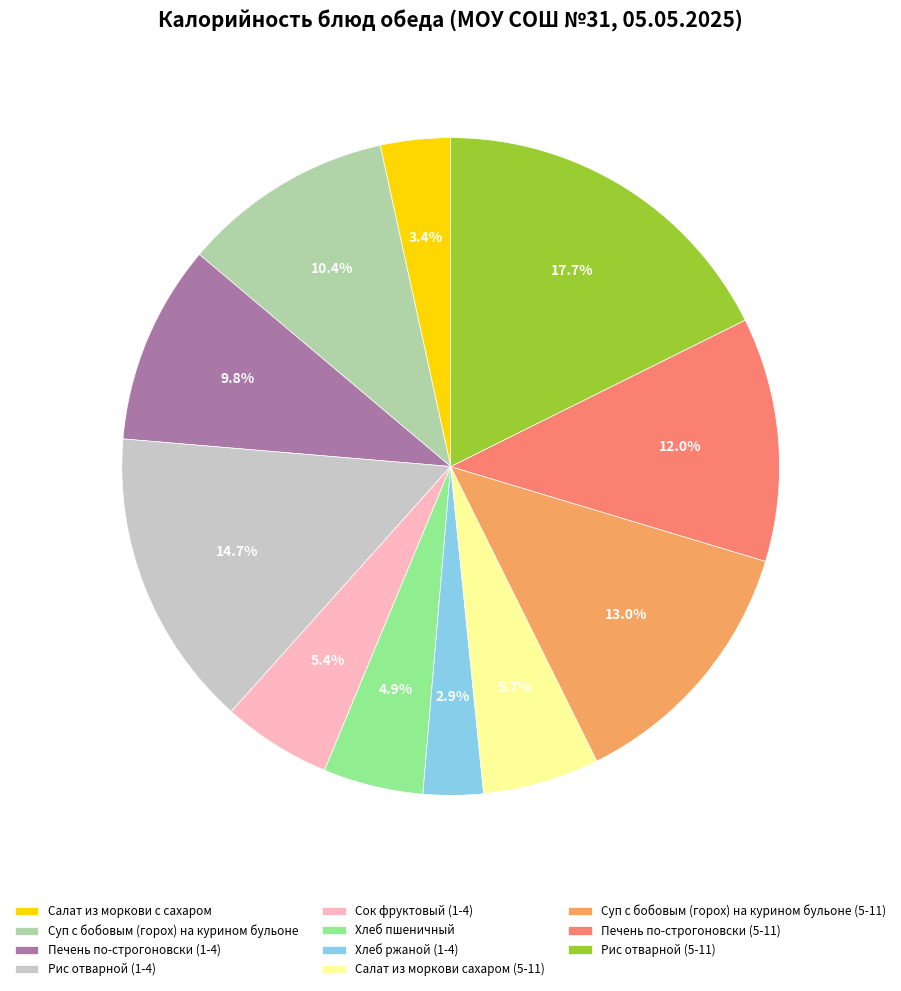

To the nearest percent, what portion does Рис отварной (1-4) represent?

15%